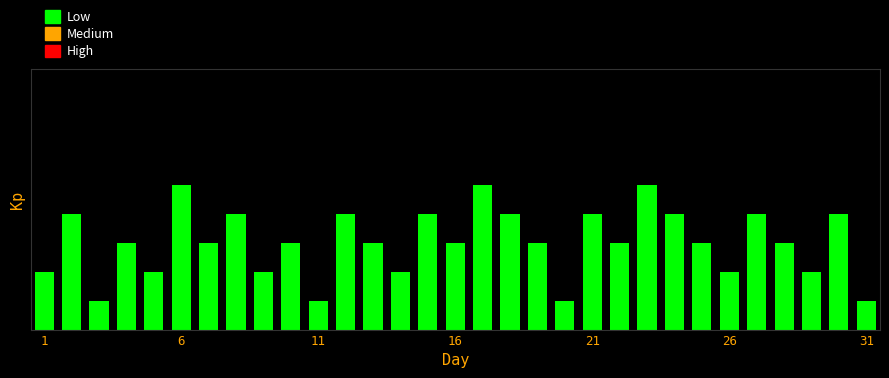

What is the difference between the maximum and second lowest values?

4